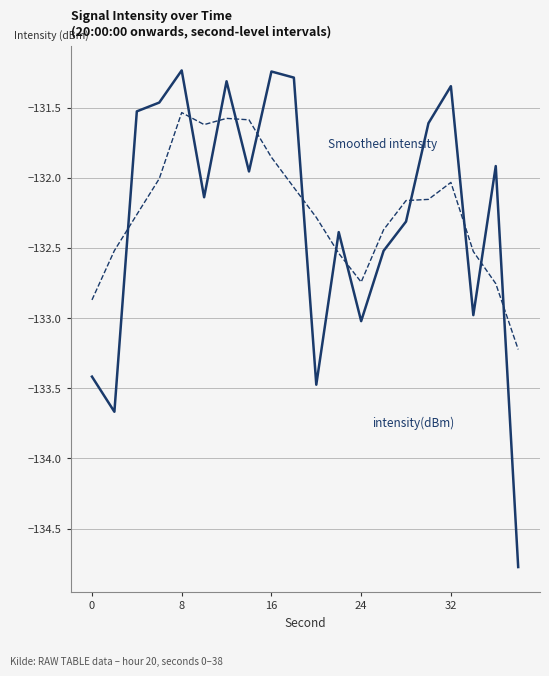

What is the smallest value displayed?

-134.8